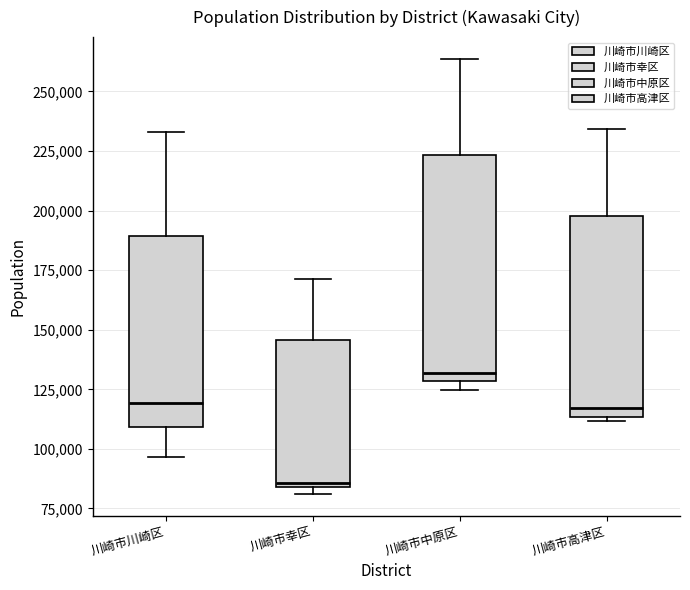

Reading left to right, read every box against the y-axis: the position of its median line, the range the box covers, and the ends of its whiskers. The values are not printed on the chart, so give them approximately, as read against the axis.

川崎市川崎区: median 120000, box 110000 to 190000, whiskers 95000 to 235000
川崎市幸区: median 85000, box 85000 to 145000, whiskers 80000 to 170000
川崎市中原区: median 130000 (just above the box's lower edge), box 130000 to 225000, whiskers 125000 to 265000
川崎市高津区: median 115000 (just above the box's lower edge), box 115000 to 200000, whiskers 110000 to 235000